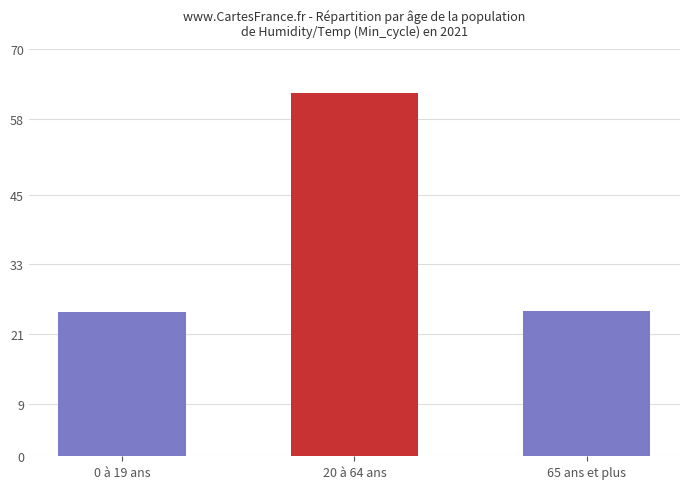

What position from the left is 20 à 64 ans?

2